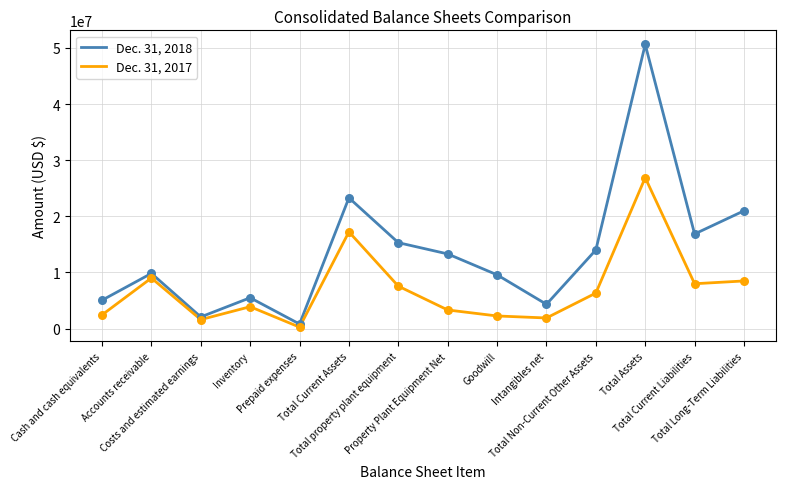

Which series has the largest range (max minus min)?

Dec. 31, 2018